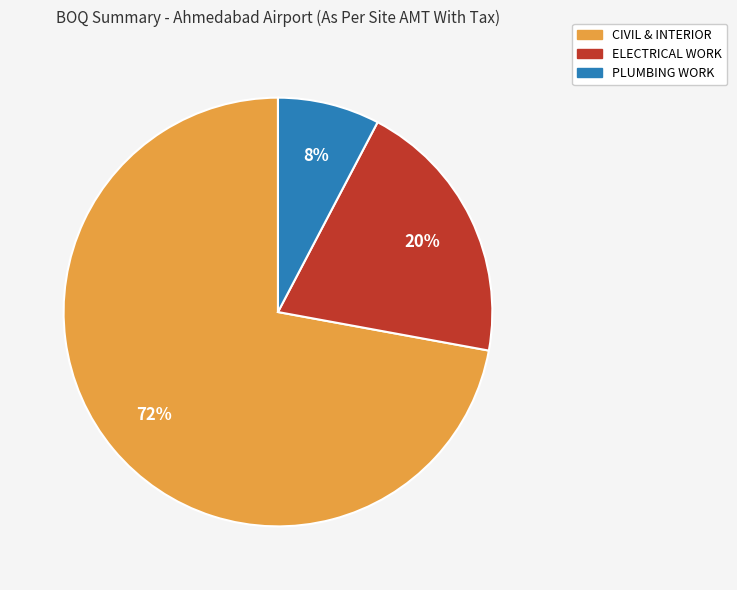

Is there a majority slice in this chart?

Yes